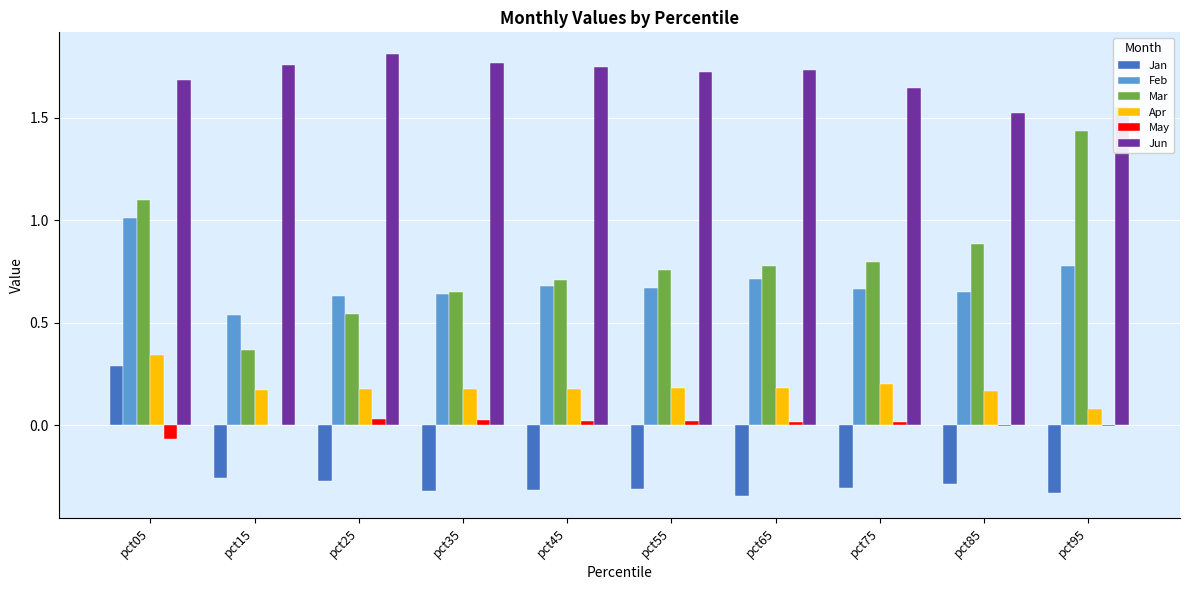

At which category is the sum across all series the highest?

pct05